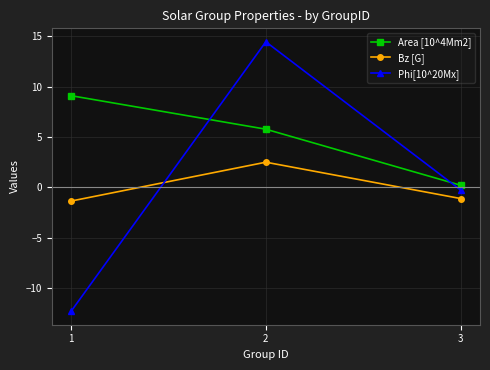

Rank the series by their maximum value, from lowest to highest.

Bz [G], Area [10^4Mm2], Phi[10^20Mx]